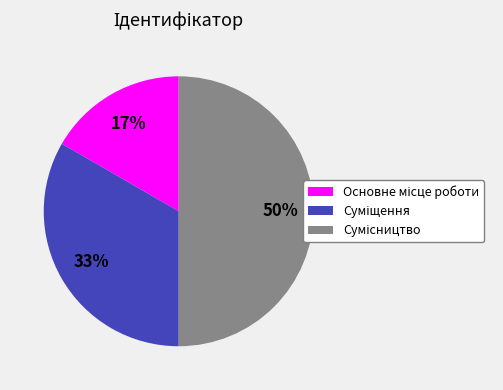

To the nearest percent, what is the difference between the largest and smallest slice percentages?

33%